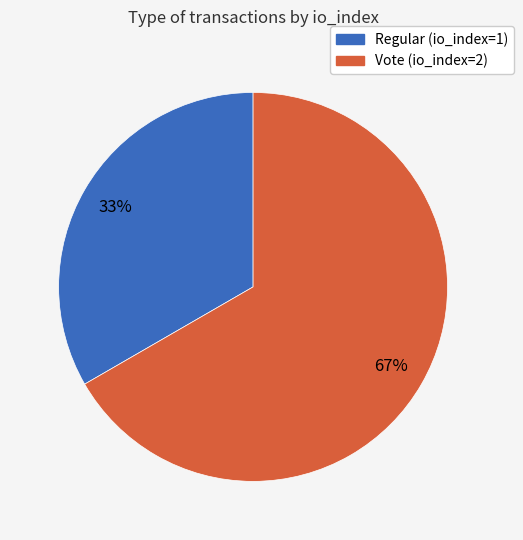

To the nearest percent, what portion does Vote (io_index=2) represent?

67%